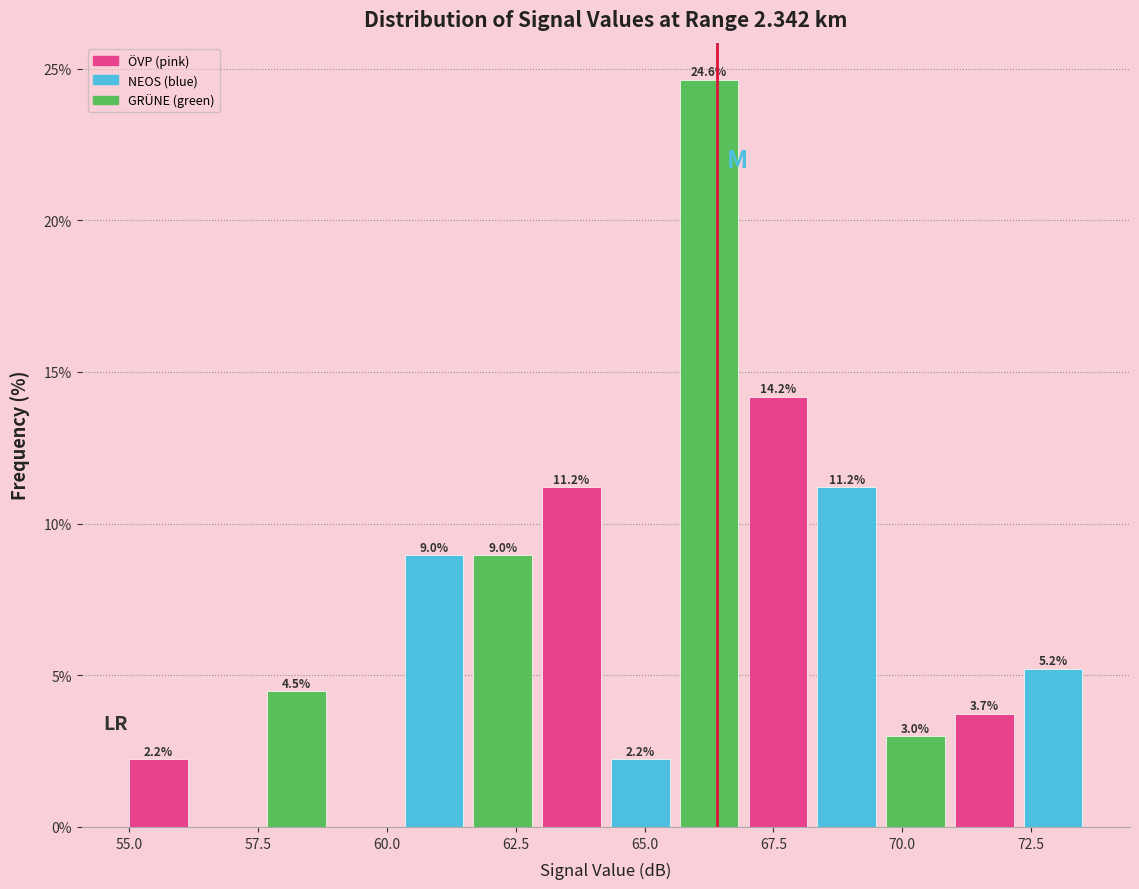

Read against the x-axis, roughly where is the centre of the tallest bar?

66.5